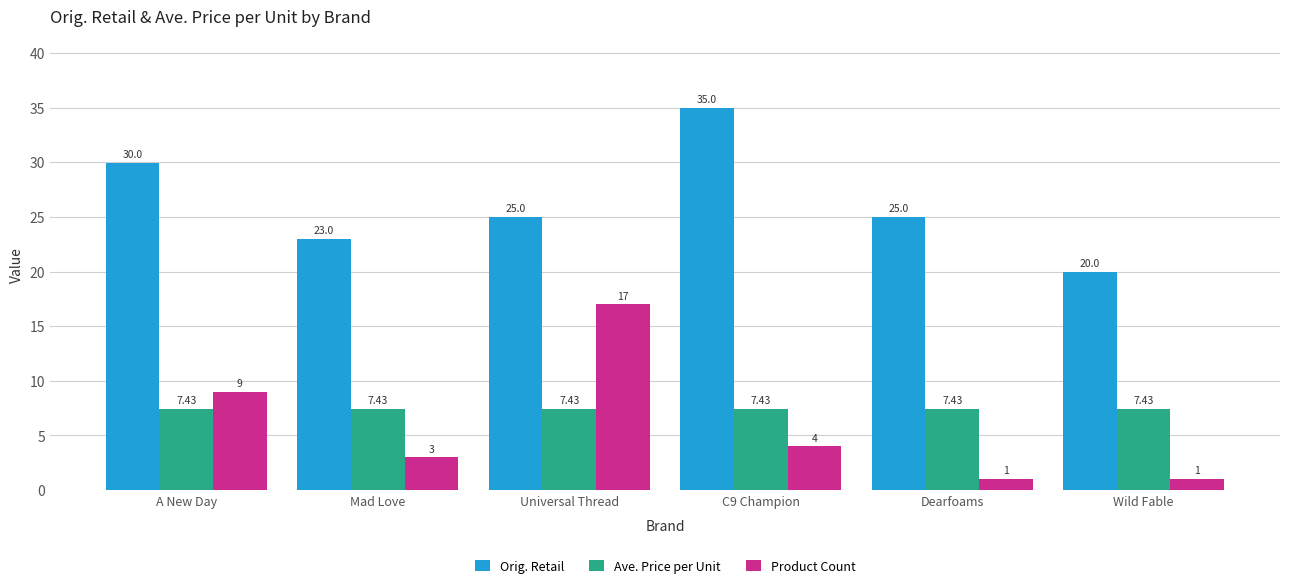

Does the chart contain any negative values?

No